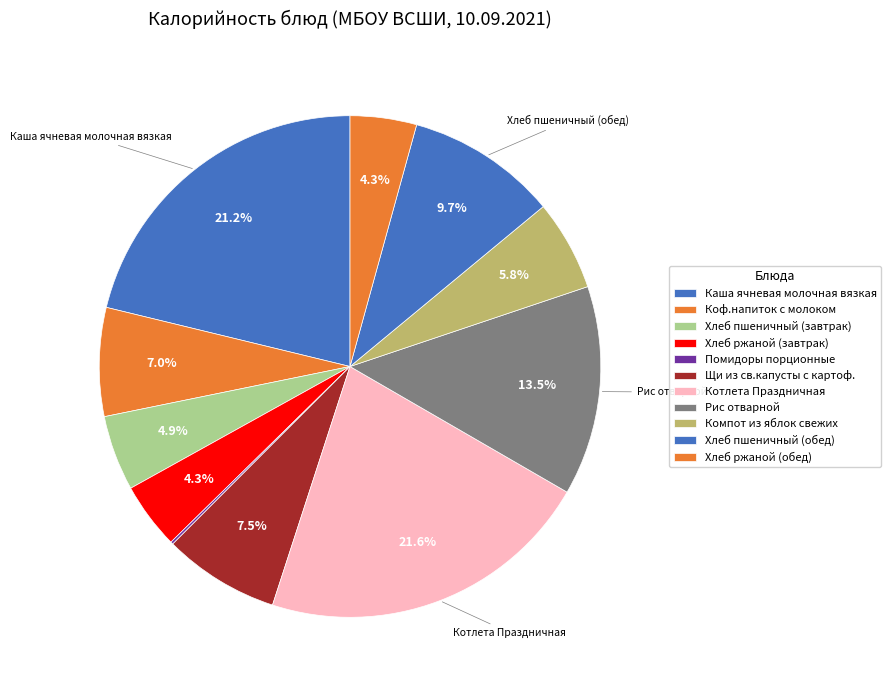

What is the change in value from Коф.напиток с молоком to Котлета Праздничная?

+178.0